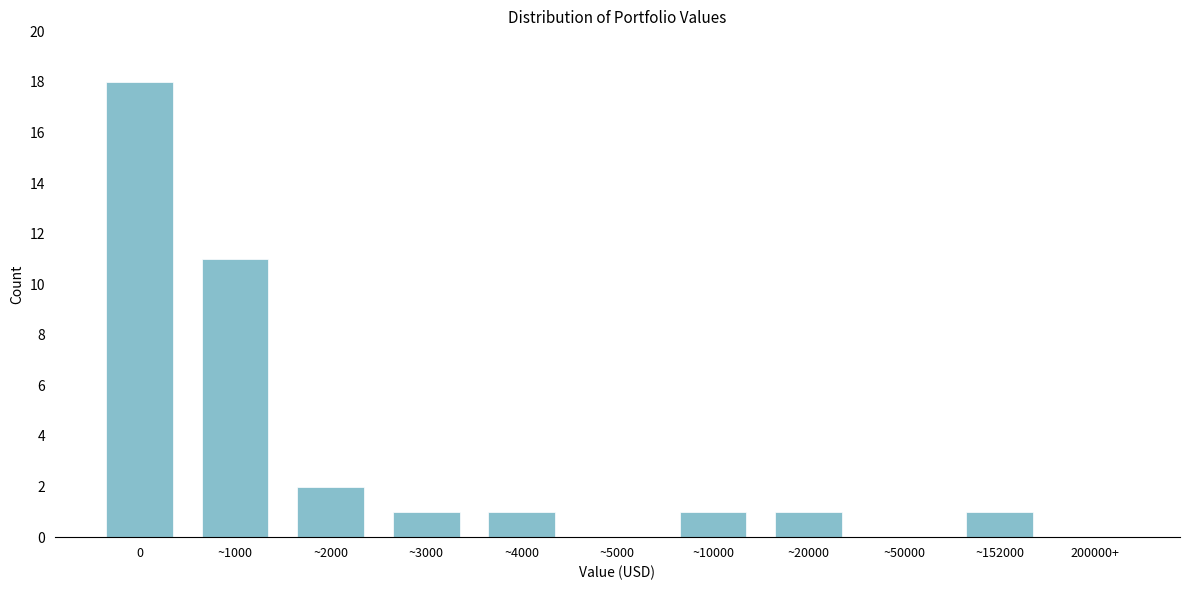

Reading right to left, list all the values displayed in this chart.

200000+=0	~152000=1	~50000=0	~20000=1	~10000=1	~5000=0	~4000=1	~3000=1	~2000=2	~1000=11	0=18